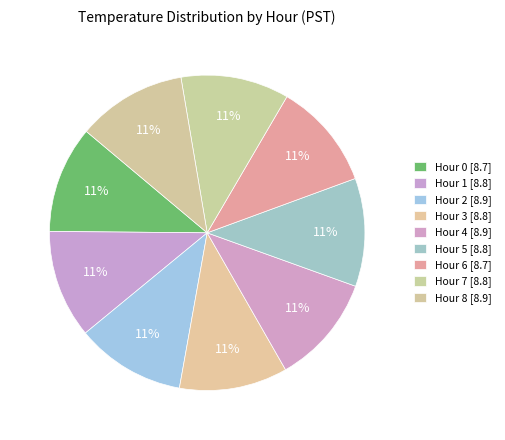

Which category has the biggest portion of the pie?

Hour 2